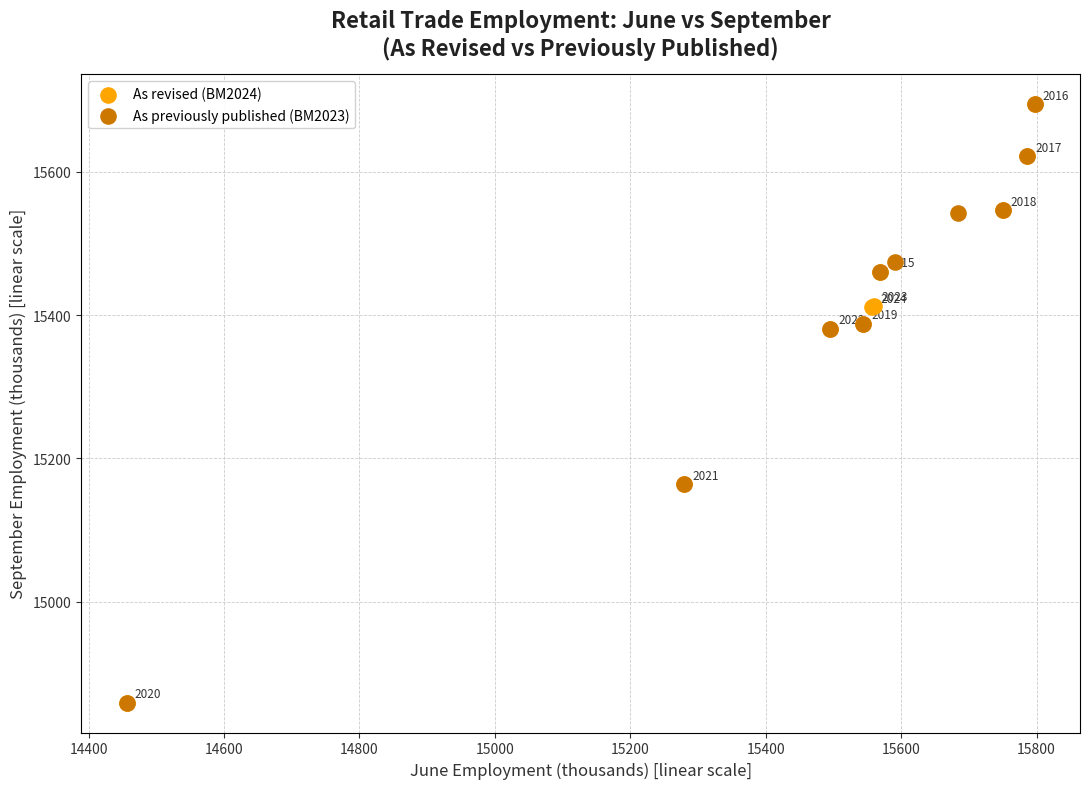

Which series contains the highest Y value?

As previously published (BM2023)